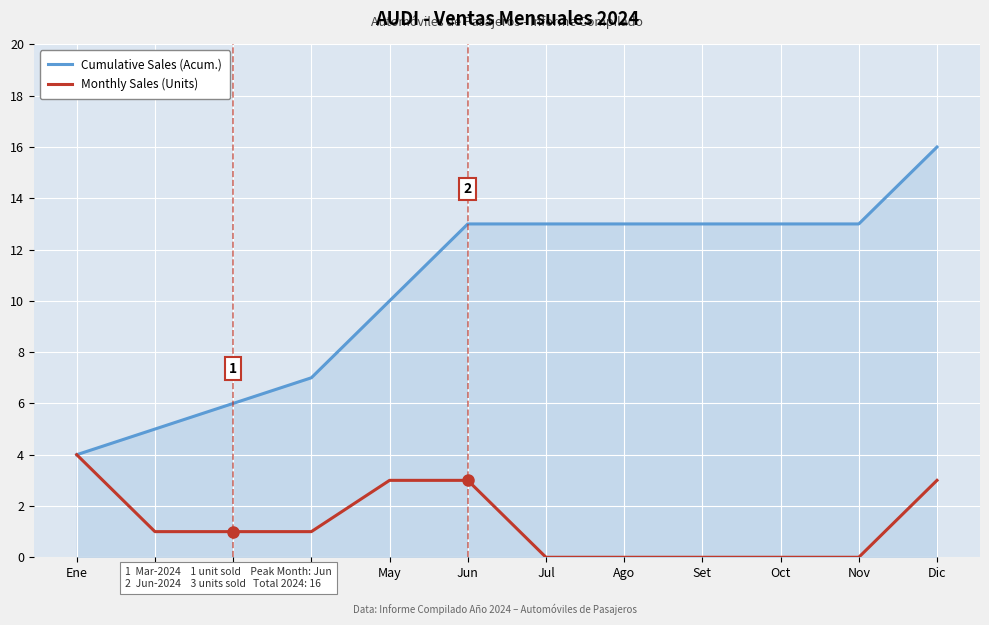

Is the value of Cumulative Sales (Acum.) at May greater than the value of Monthly Sales (Units) at May?

Yes